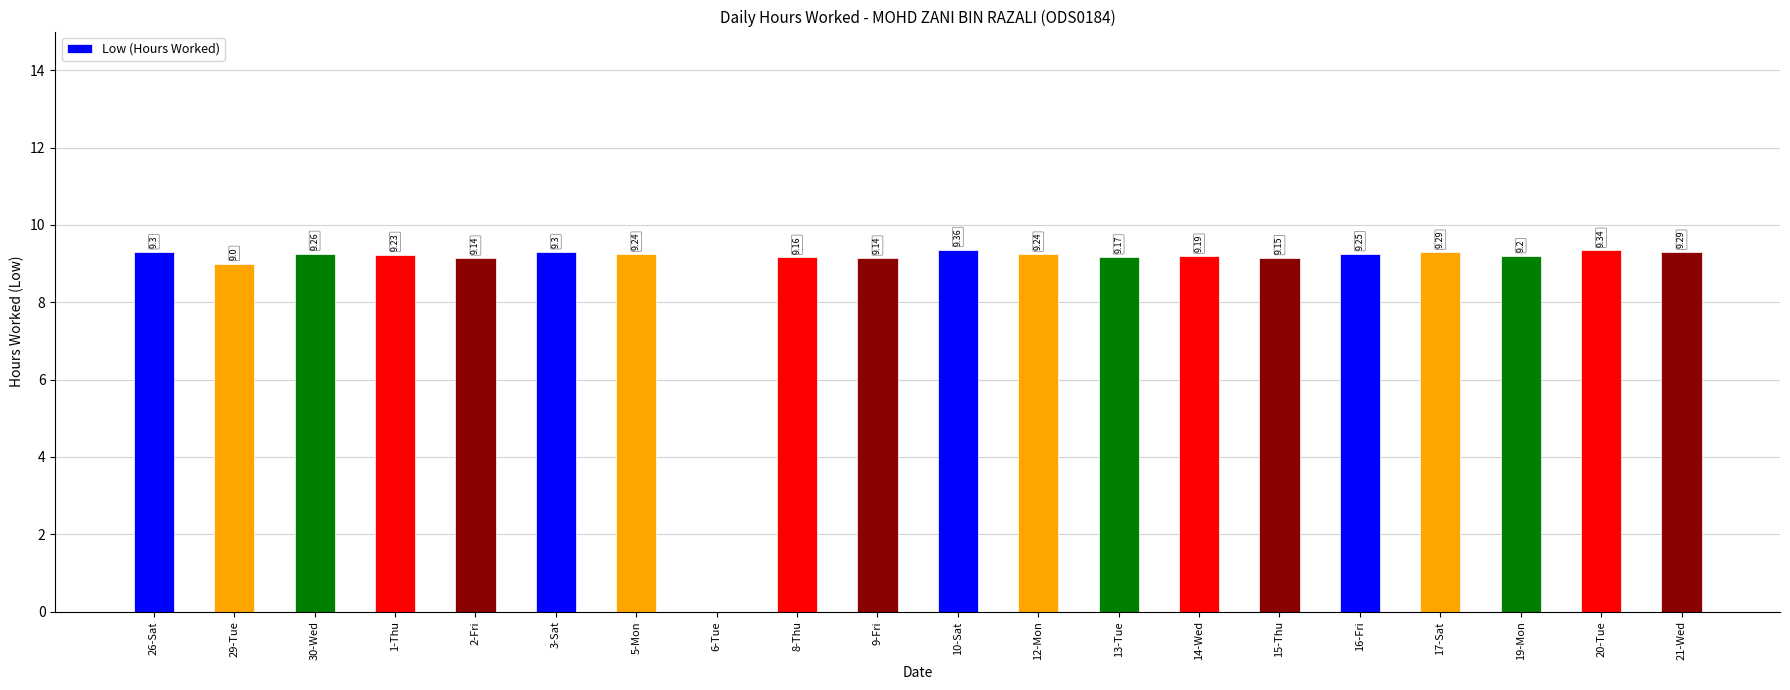

How many positive values are there?

19